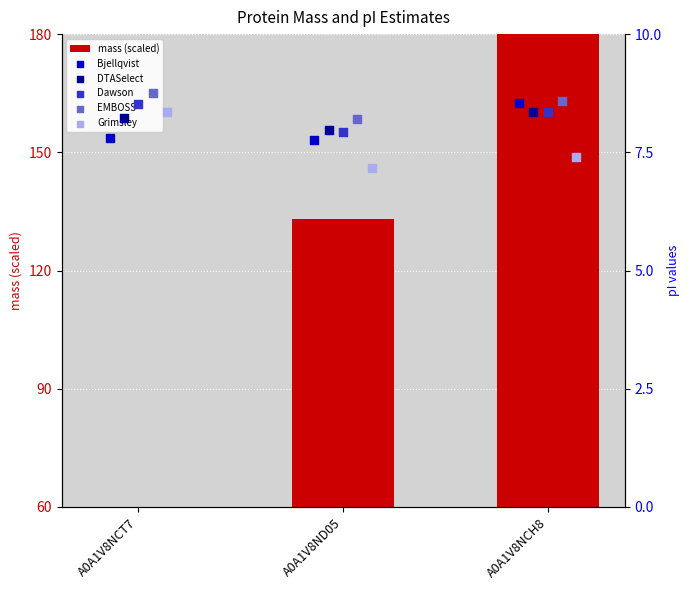

At how many categories does at least one series exceed 135?

1